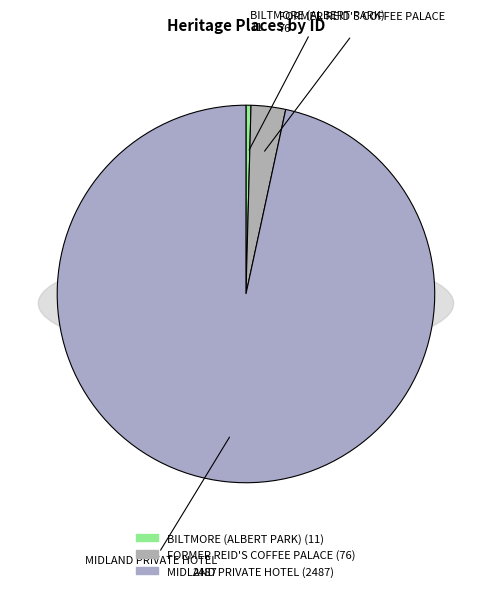

What is the change in value from BILTMORE (ALBERT PARK) to FORMER REID'S COFFEE PALACE?

+65